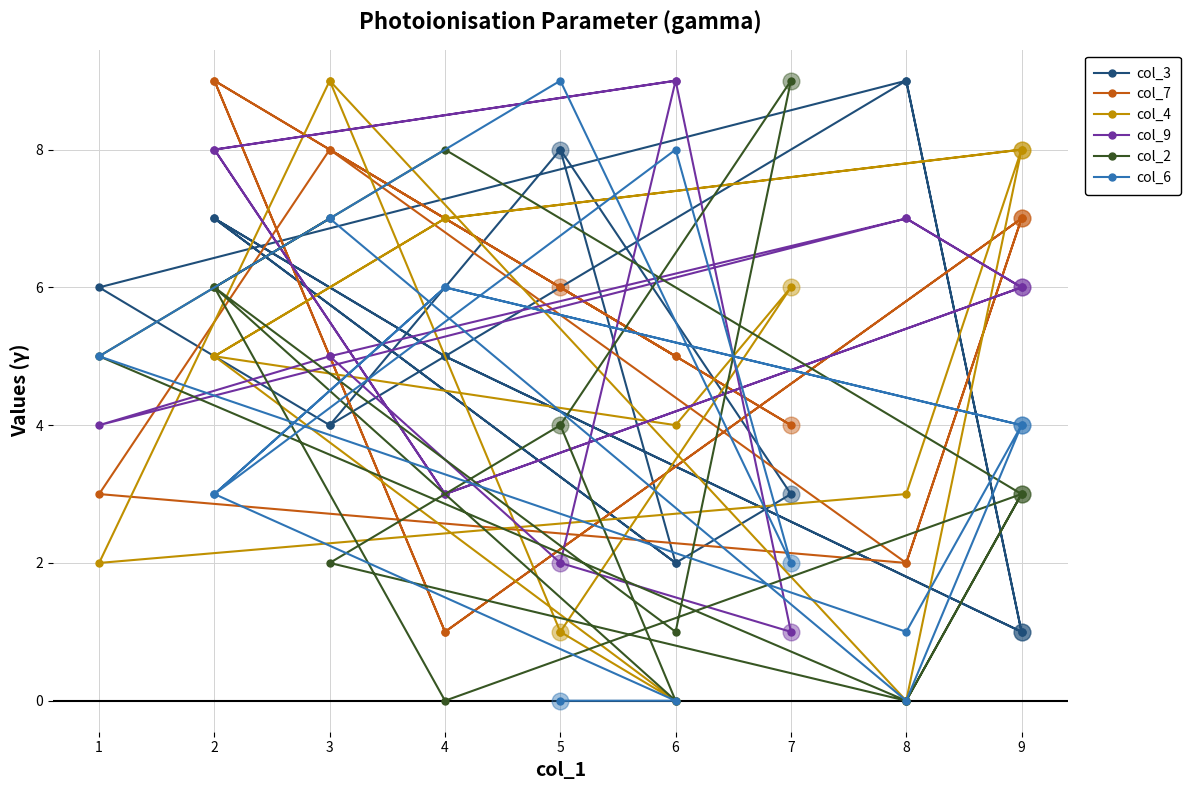

What is the maximum value shown in the chart?

9